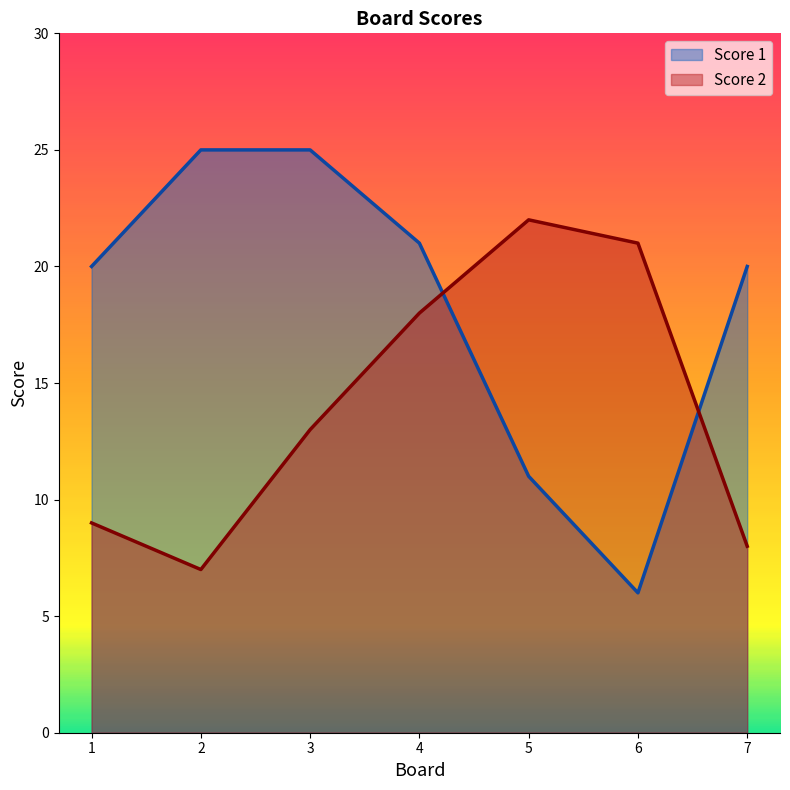

True or false: Score 1 and Score 2 cross at least once.

True